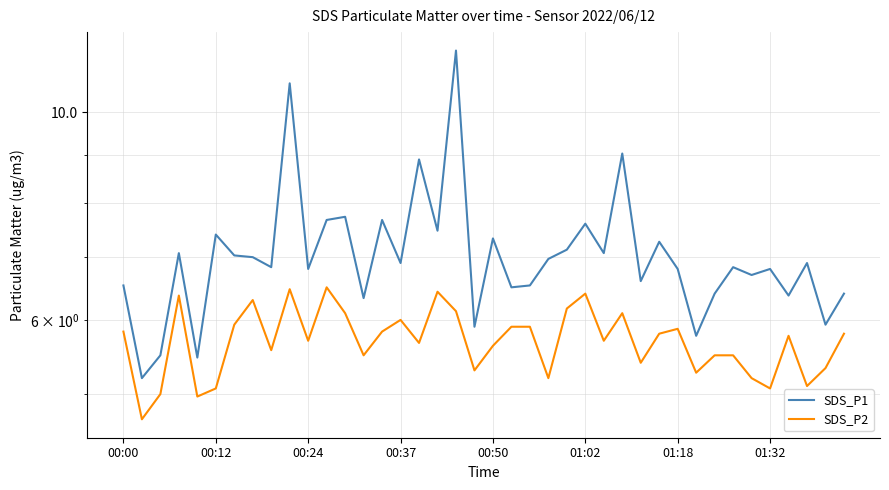

Does the chart display data point markers on the line(s)?

No